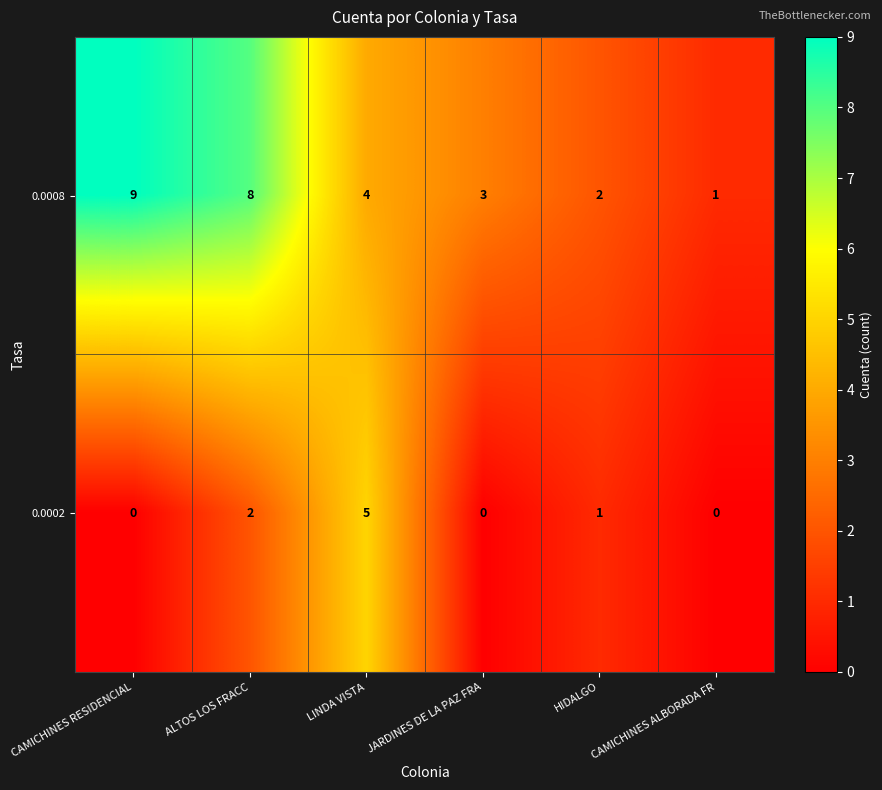

What is the sum of all 0.0002 values?

8